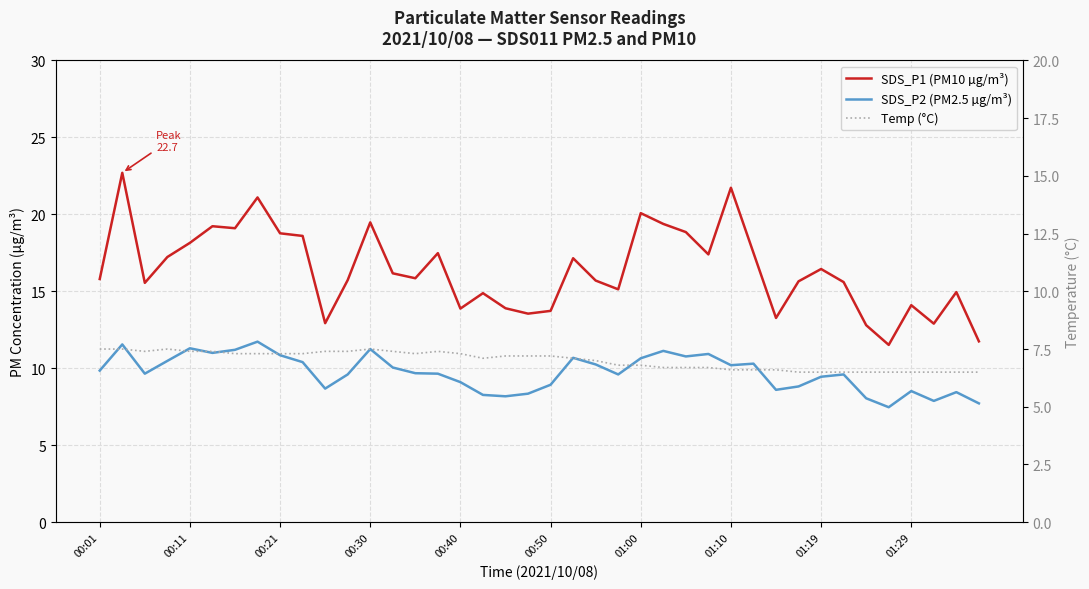

What is the sum of all Temp (°C) values?

280.4